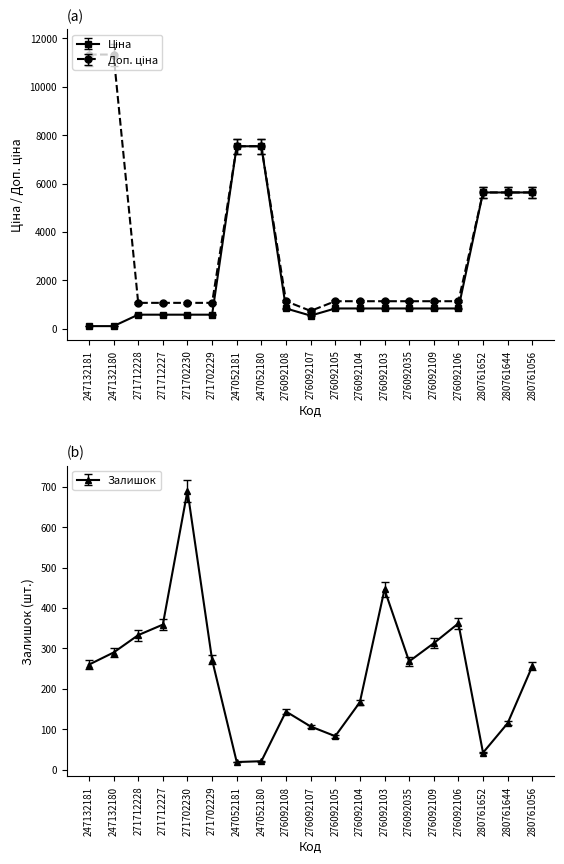

After their last crossing, which series has the higher values: Ціна or Доп. ціна?

Ціна